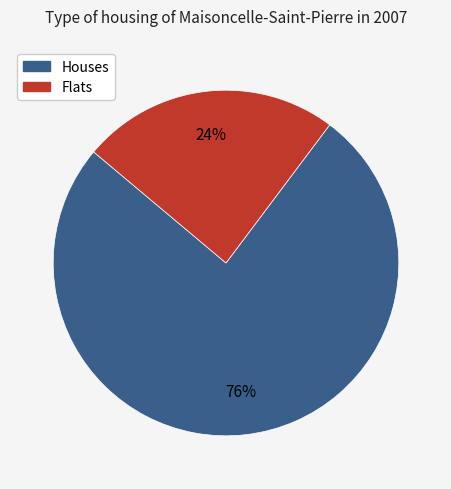

How many slices are in this pie chart?

2